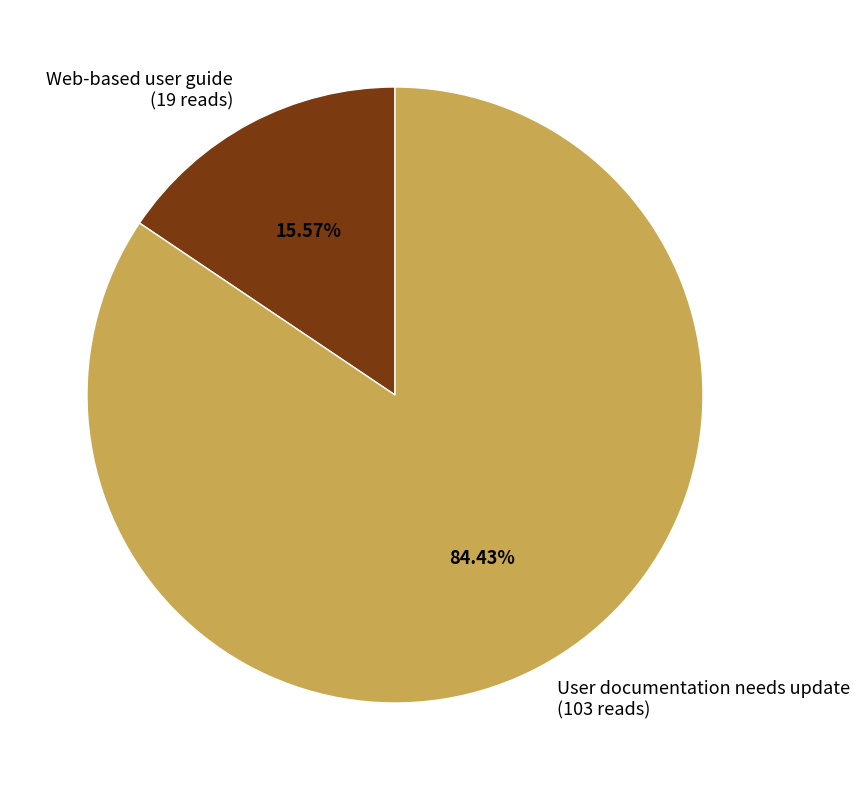

Count the number of slices in the pie.

2